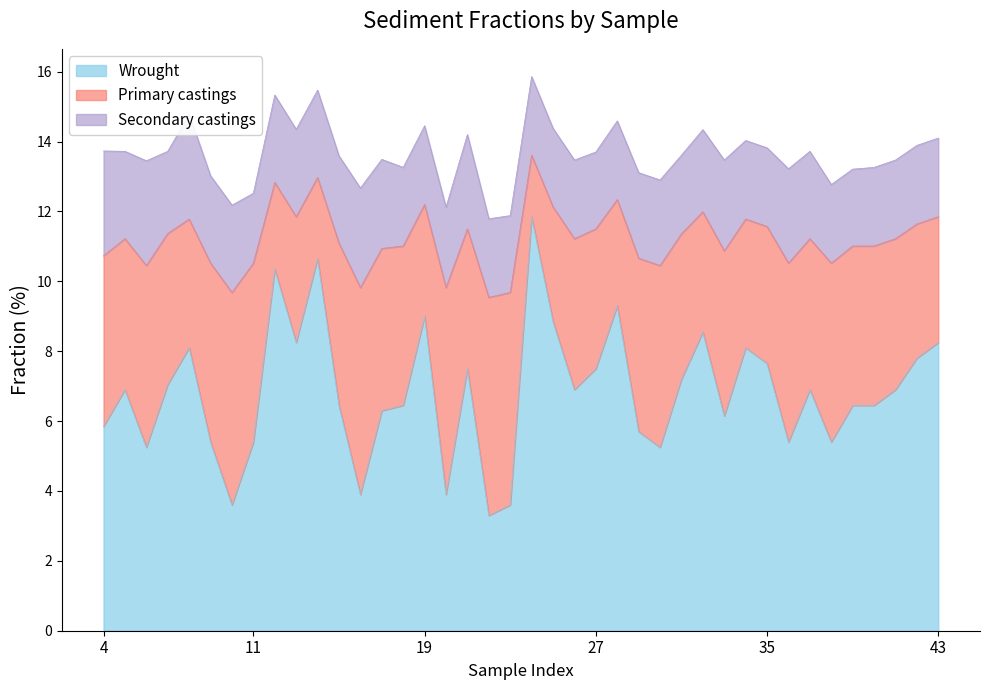

True or false: Wrought has a value of 11.7 at 27.

False